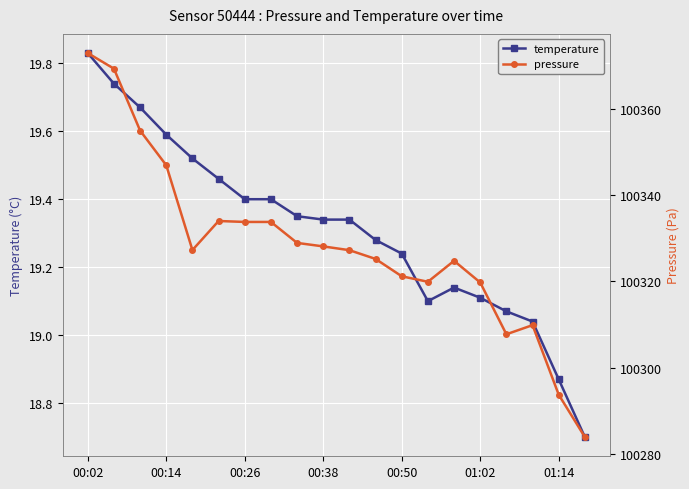

Between 7 and 13, which series saw the biggest shift?

pressure